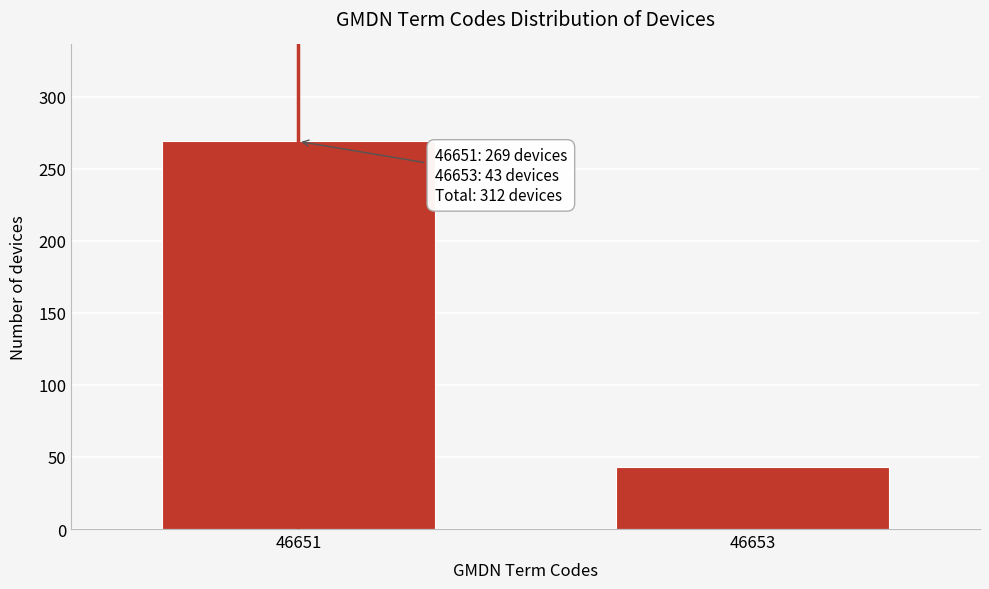

Reading left to right, extract all data points from this chart.

269	43